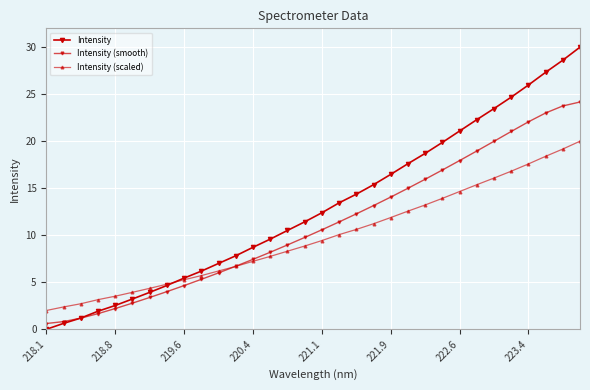

How many lines are shown in the chart?

3